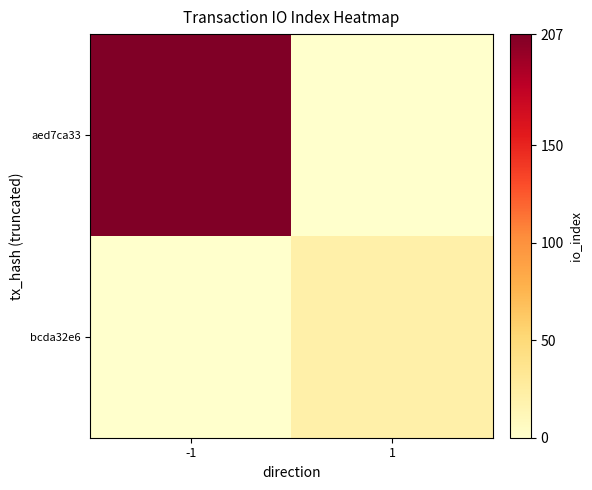

Which label corresponds to the largest value in the chart?

-1